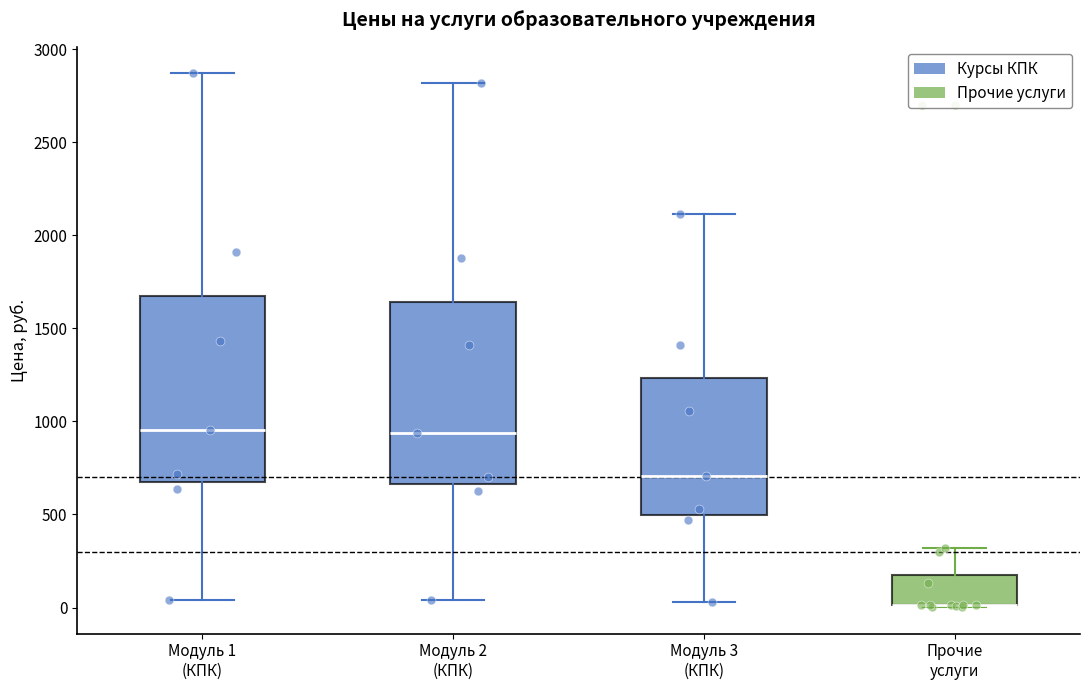

Reading left to right, read every box against the y-axis: the position of its median line, the range the box covers, and the ends of its whiskers. The values are not printed on the chart, so give them approximately, as read against the axis.

Модуль 1 (КПК): median 950, box 700 to 1650, whiskers 50 to 2850
Модуль 2 (КПК): median 950, box 650 to 1650, whiskers 50 to 2800
Модуль 3 (КПК): median 700, box 500 to 1250, whiskers 50 to 2100
Прочие услуги: median 0 (drawn on the box's lower edge), box 0 to 150, whiskers 0 to 300